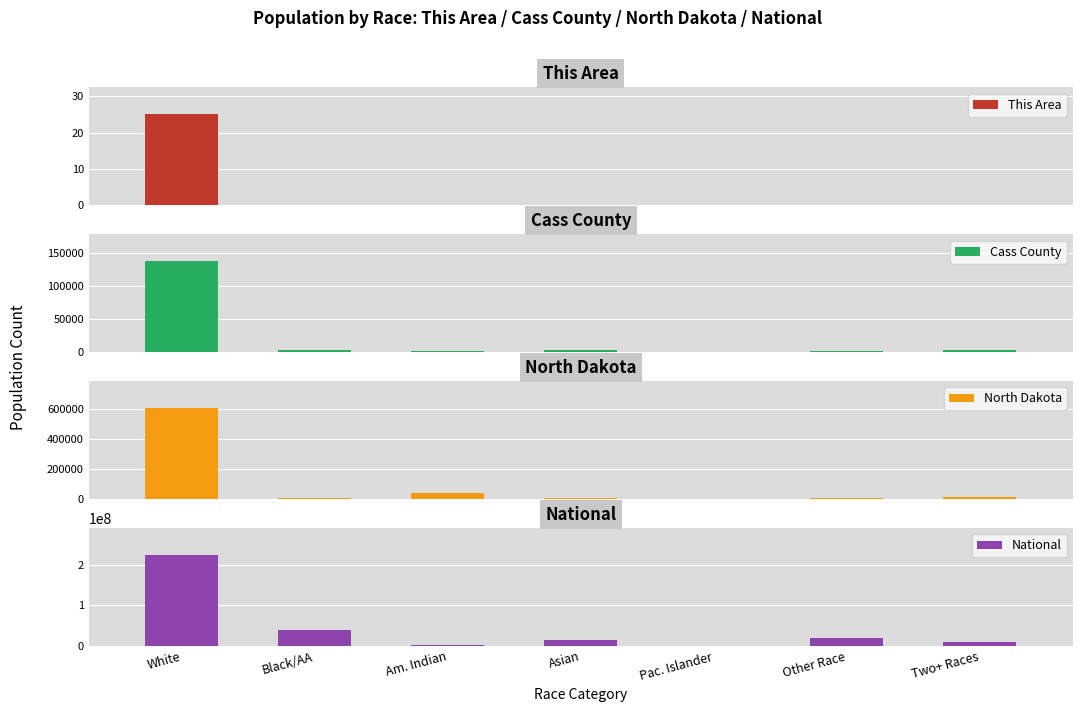

At which label does Cass County first exceed 2833?

White